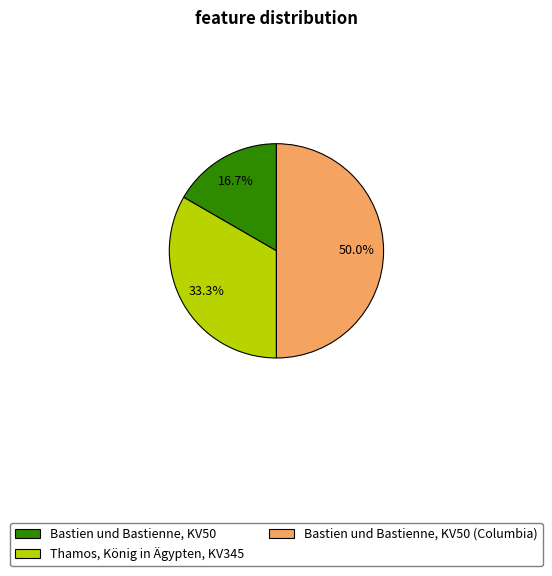

Combined, do Thamos, König in Ägypten, KV345 and Bastien und Bastienne, KV50 (Columbia) account for over 50%?

Yes